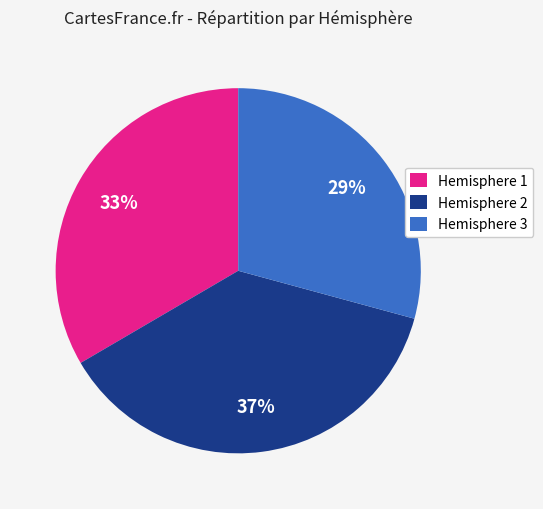

To the nearest percent, what percentage of the pie is Hemisphere 2?

37%